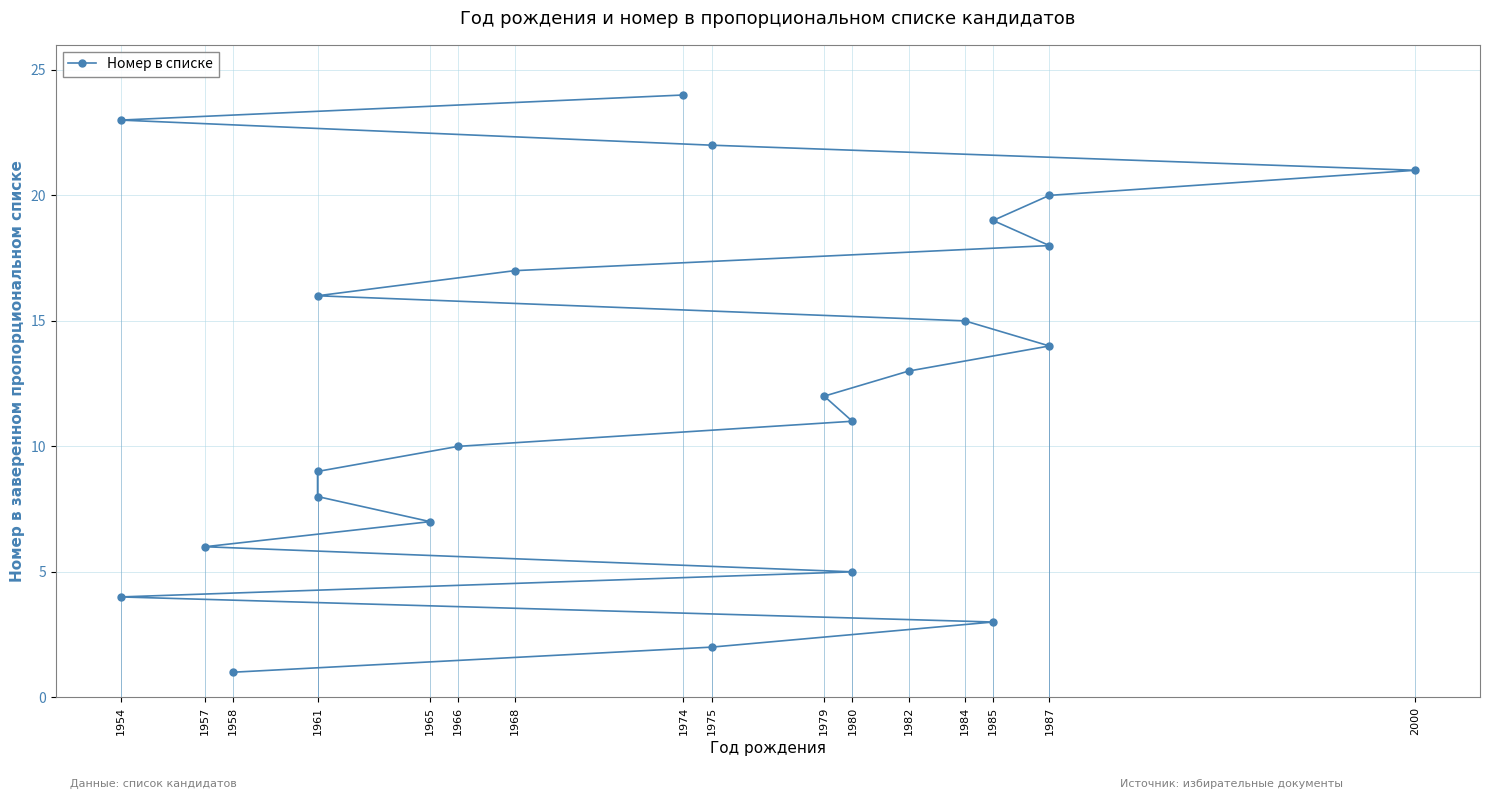

The value at 1980 is 11. True or false?

True